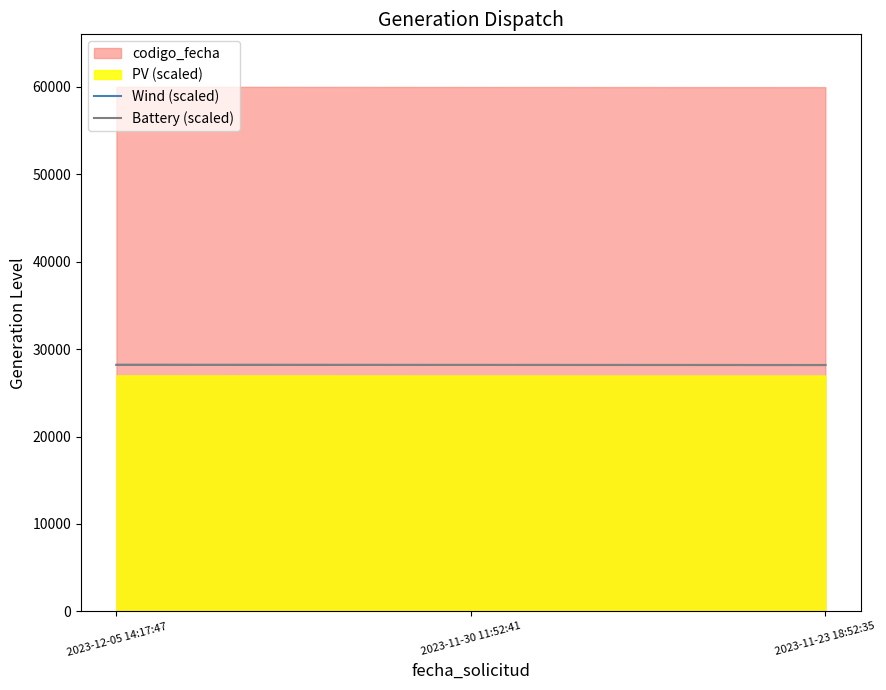

What is the sum of the Battery (scaled) values at 2023-11-30 11:52:41 and 2023-12-05 14:17:47?

56388.9